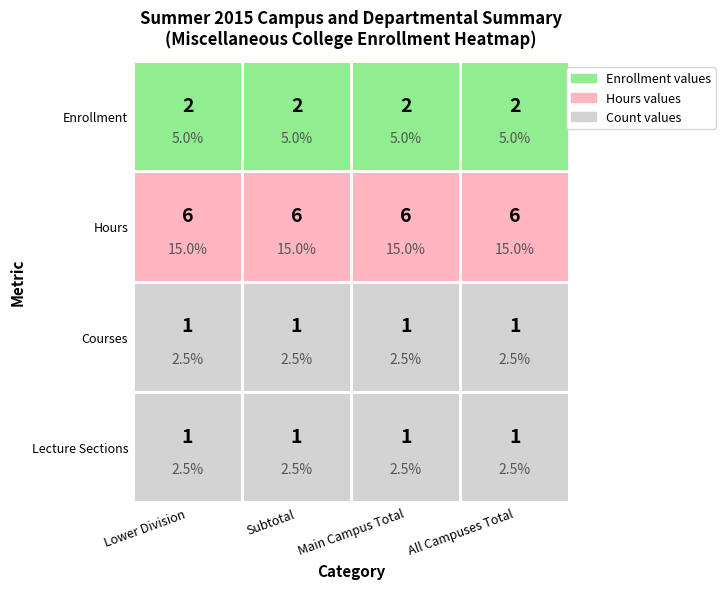

At 0, list the series in order from largest to smallest.

Hours, Enrollment, Courses, Lecture Sections